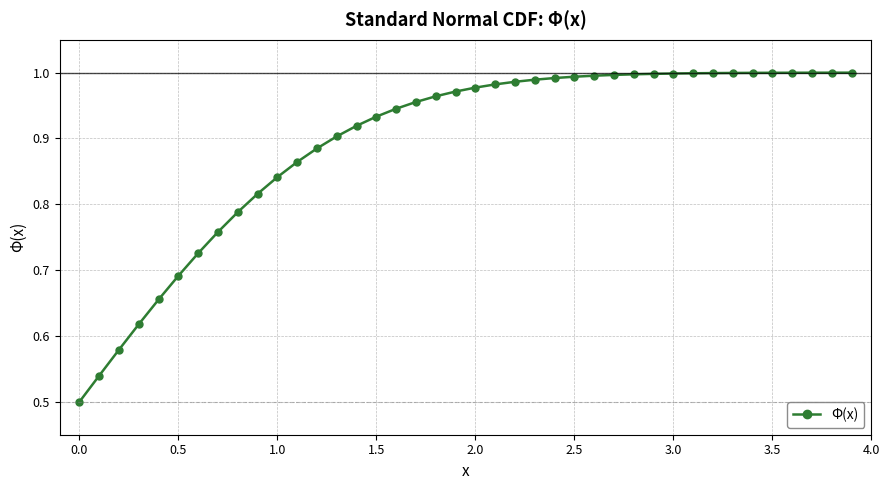

What is the sum of all values?

35.8